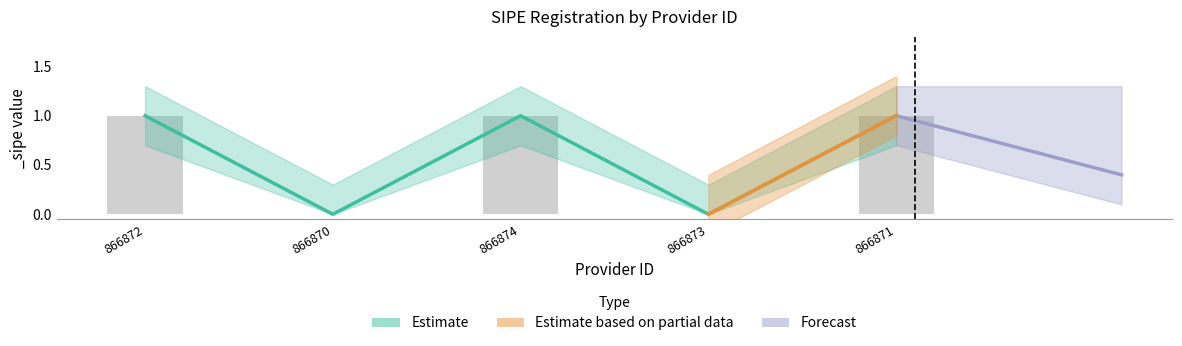

What is the label of the 3rd bar from the right?

866874